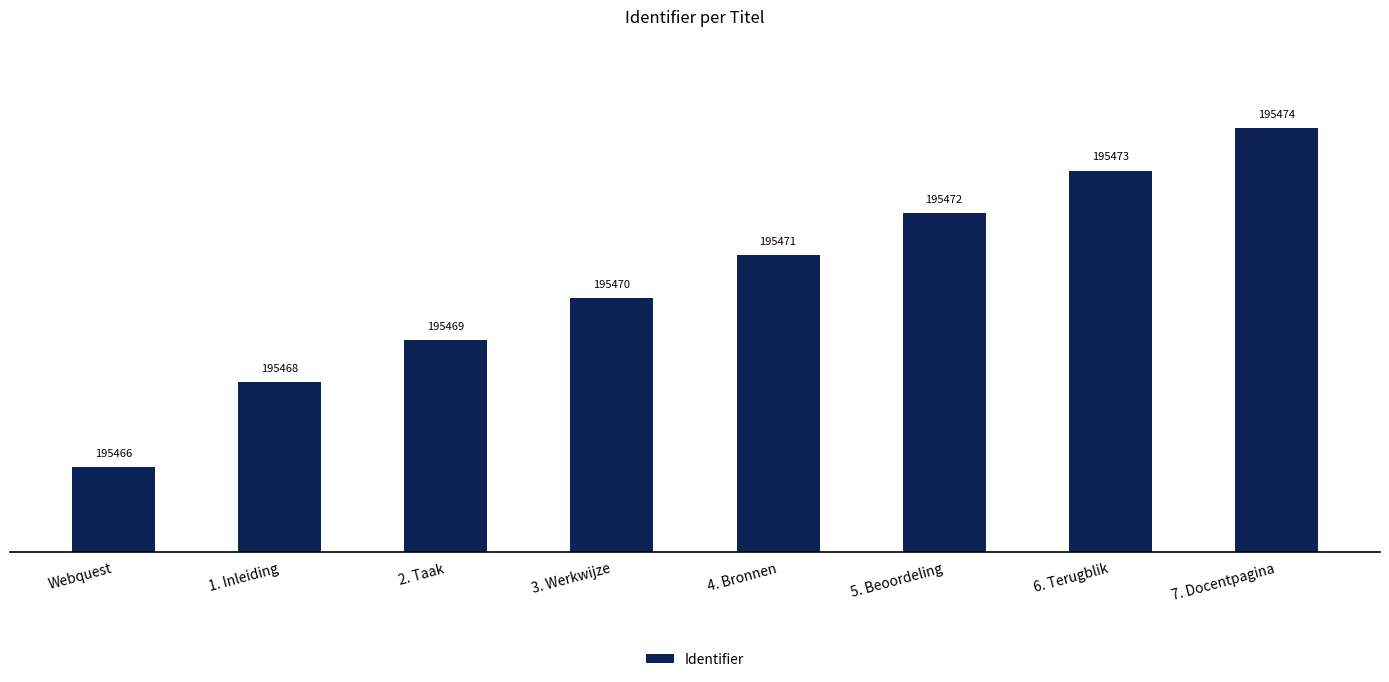

Rank the categories by value from lowest to highest.

Webquest, 1. Inleiding, 2. Taak, 3. Werkwijze, 4. Bronnen, 5. Beoordeling, 6. Terugblik, 7. Docentpagina